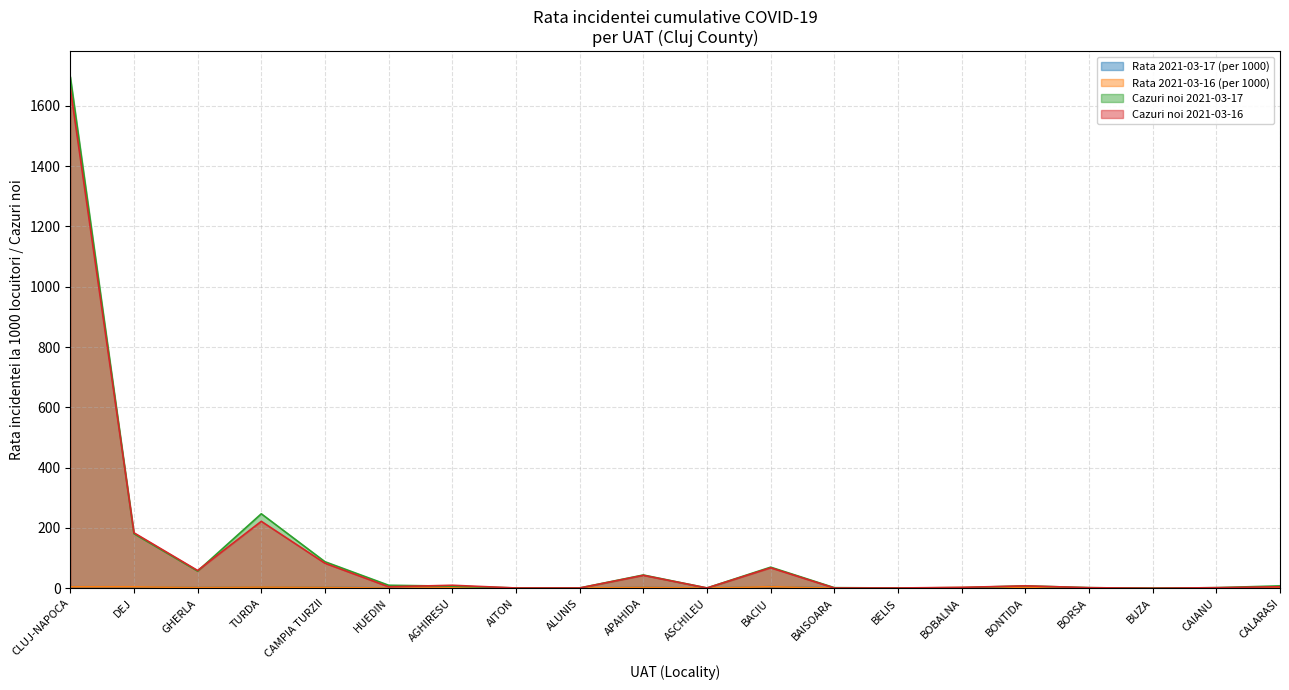

After their last crossing, which series has the higher values: Cazuri noi 2021-03-17 or Cazuri noi 2021-03-16?

Cazuri noi 2021-03-16